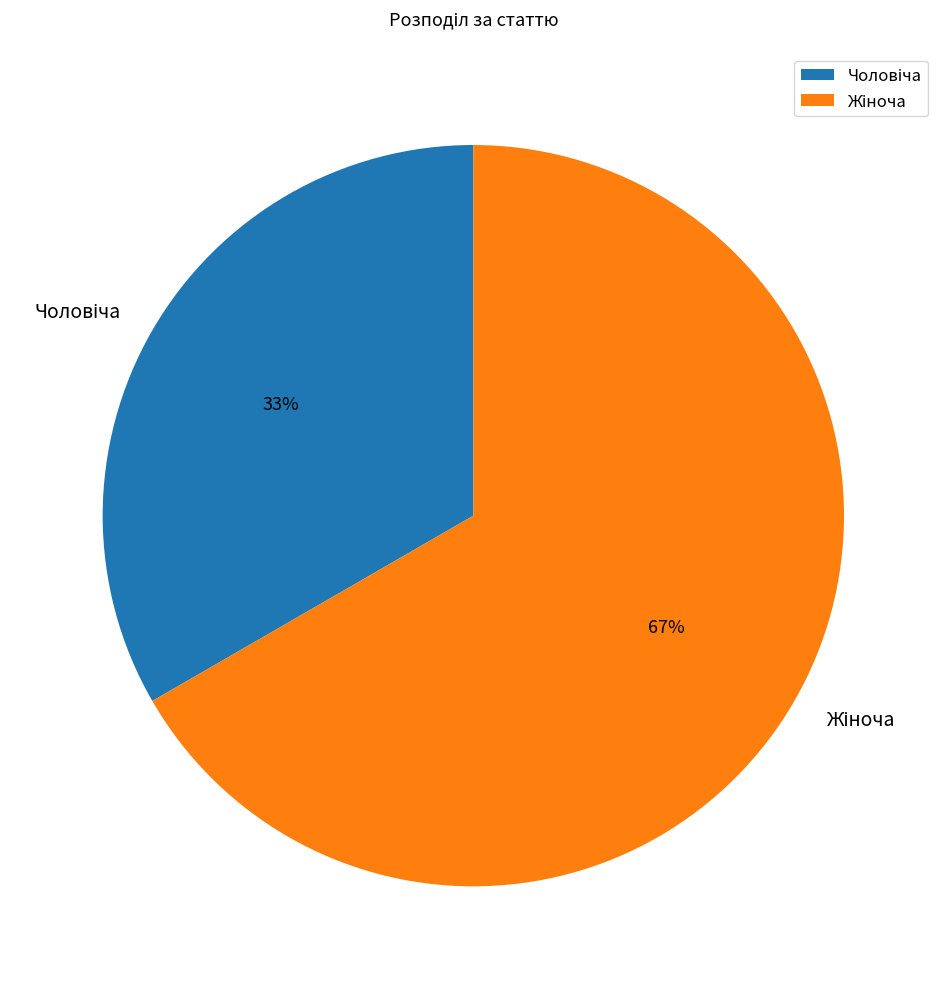

How many segments does this pie chart have?

2